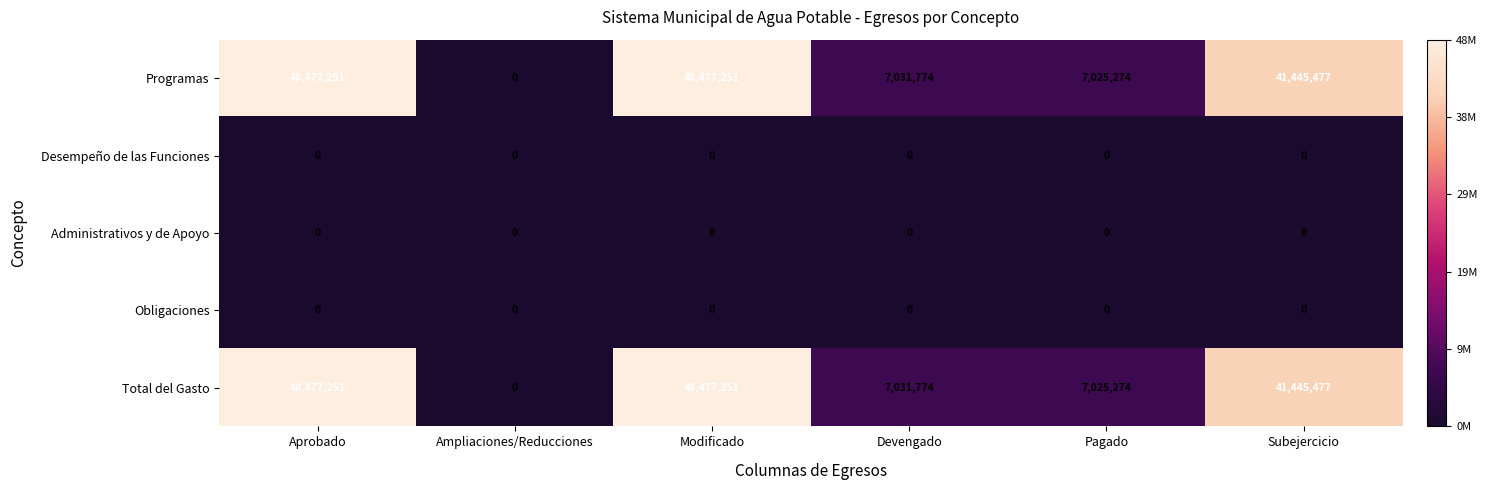

What is the spread (max minus min) of values at Pagado?

7025274